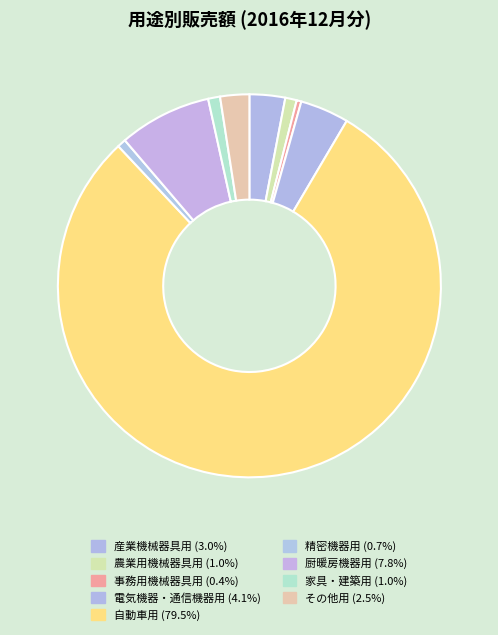

The 電気機器・通信機器用 slice represents 10% of the pie. True or false?

False